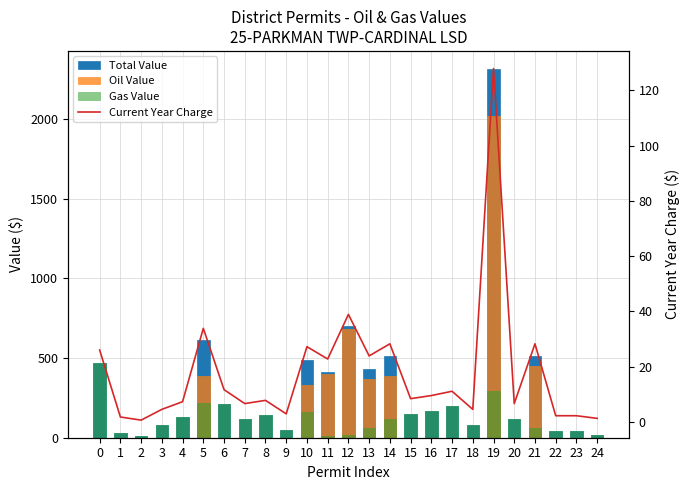

The value of Total Value at 4 is 130.0. True or false?

True